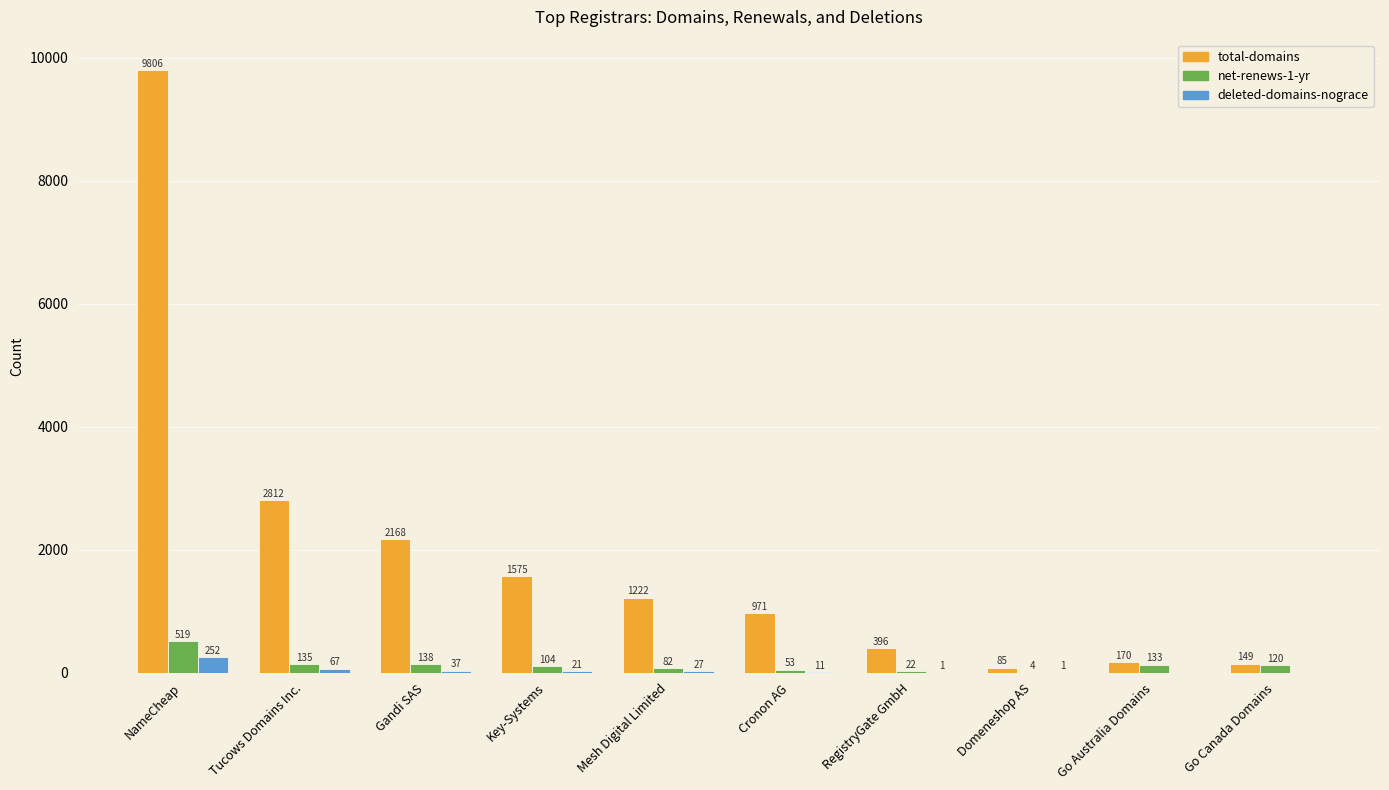

Which category has the highest value across all series?

NameCheap